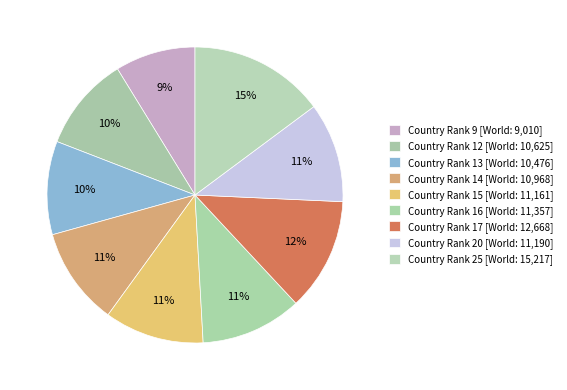

Count the number of slices in the pie.

9